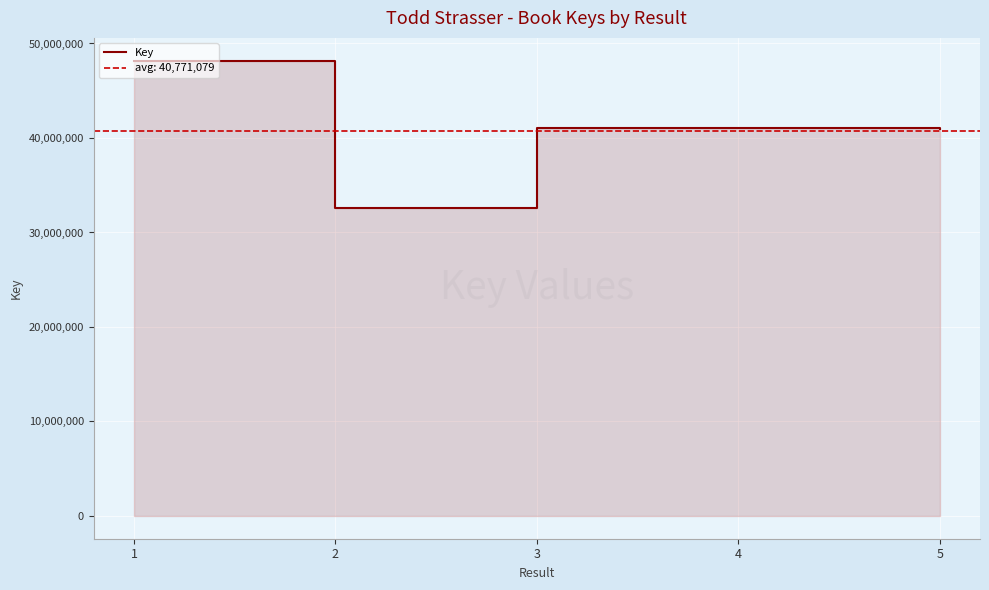

Rank the categories by value from highest to lowest.

1, 3, 4, 5, 2